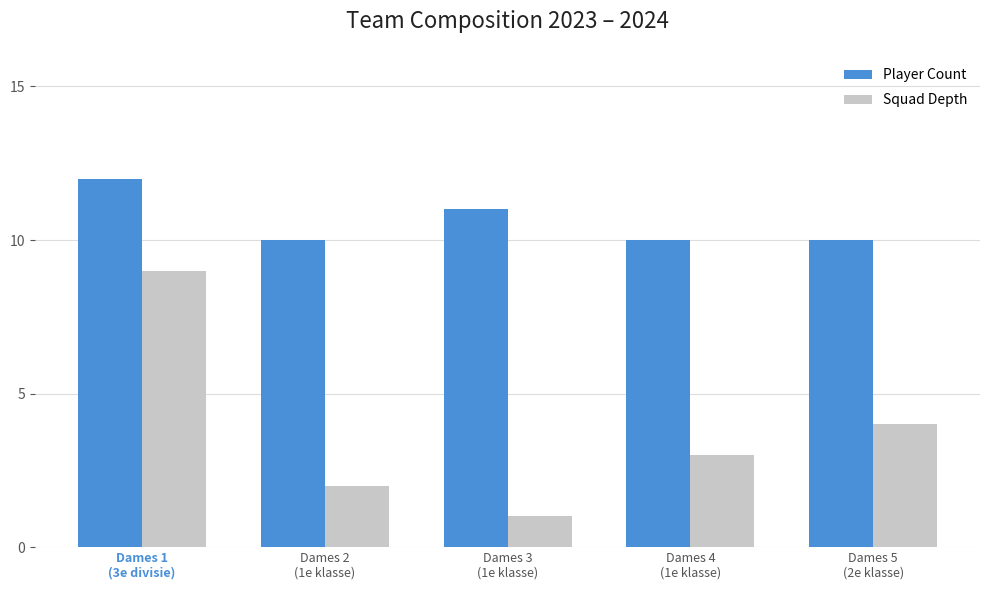

Reading left to right, extract all data points from this chart.

Player Count: 12	10	11	10	10
Squad Depth: 9	2	1	3	4